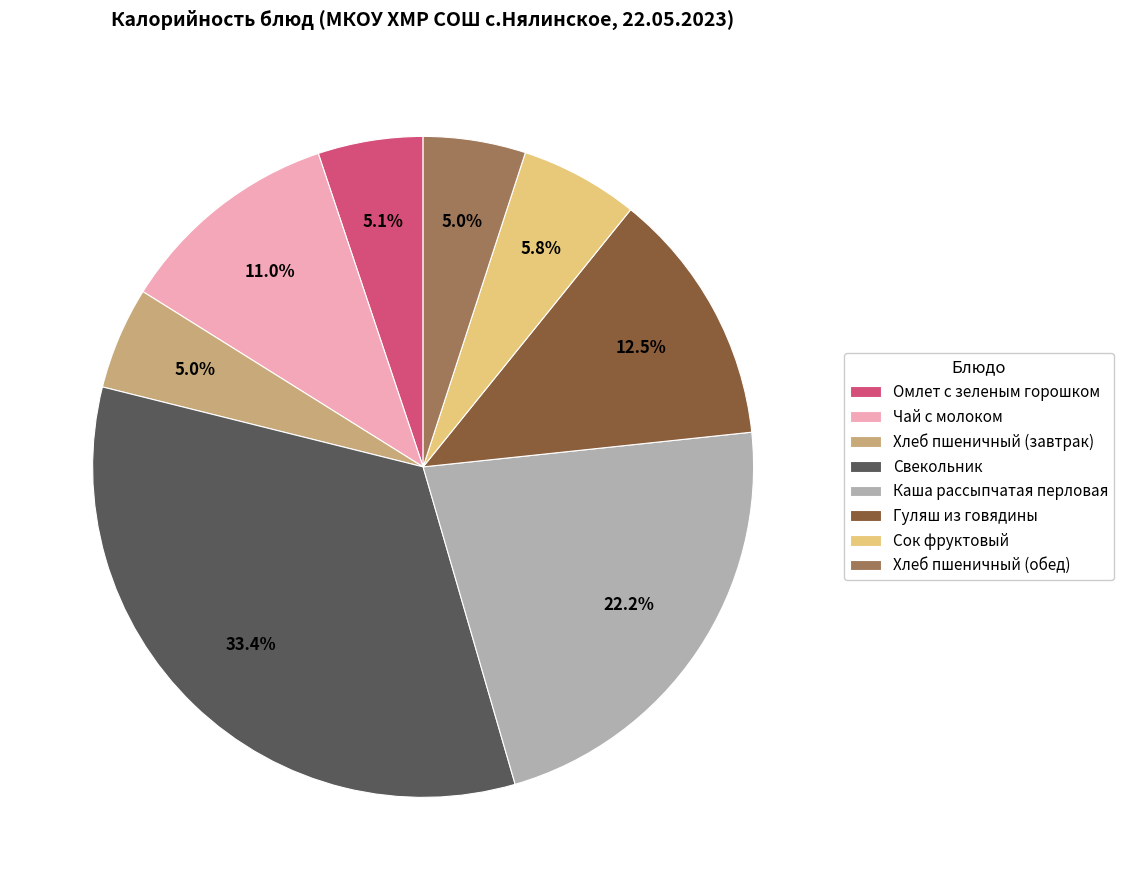

What portion of the pie excludes Сок фруктовый?

94.2%